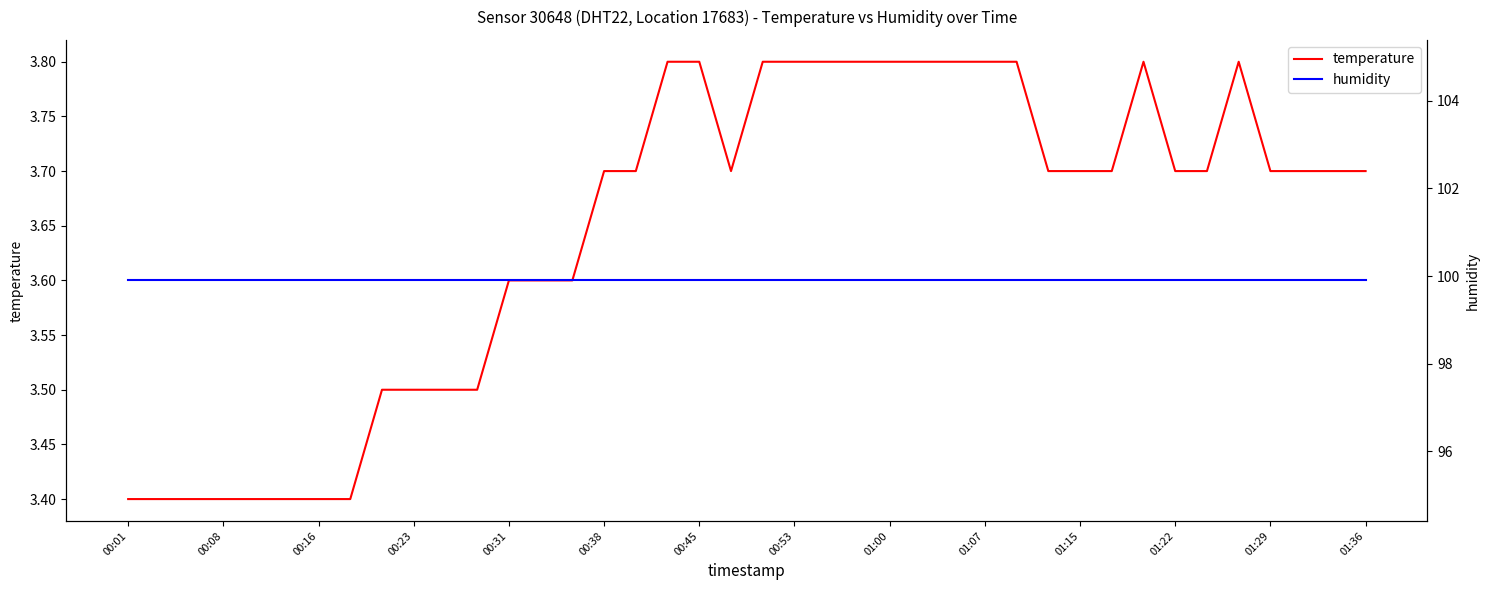

The value of temperature at 01:07 is 2.4. True or false?

False